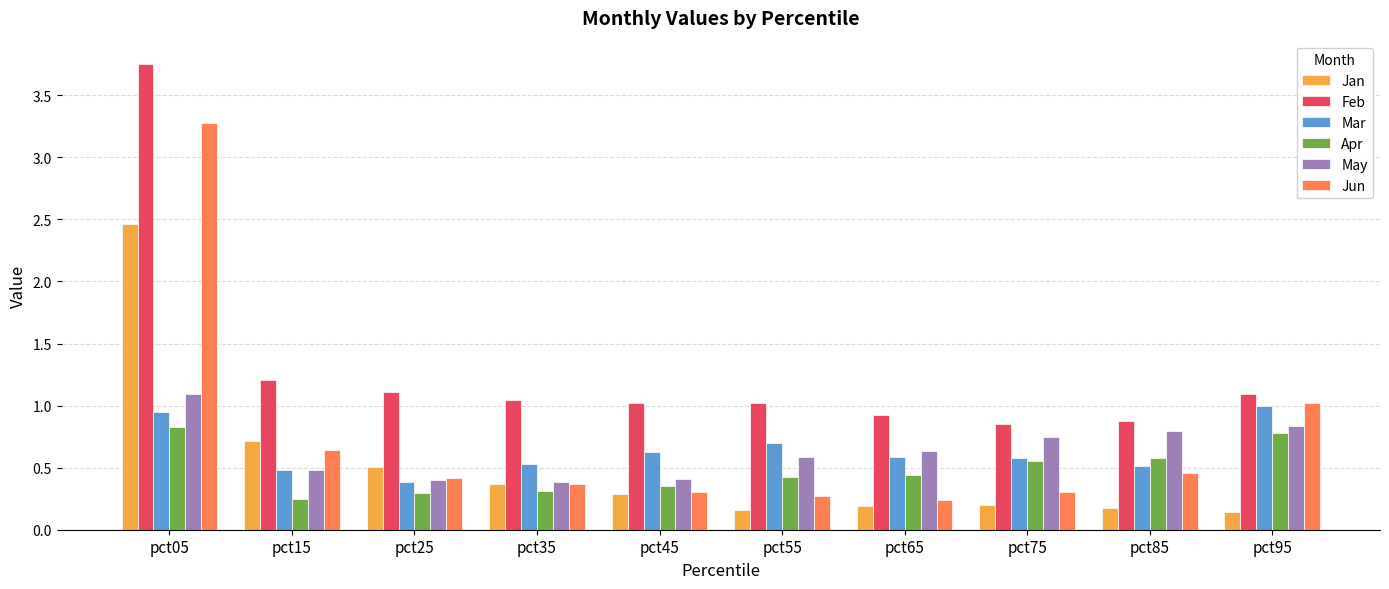

How many groups of bars are there?

10